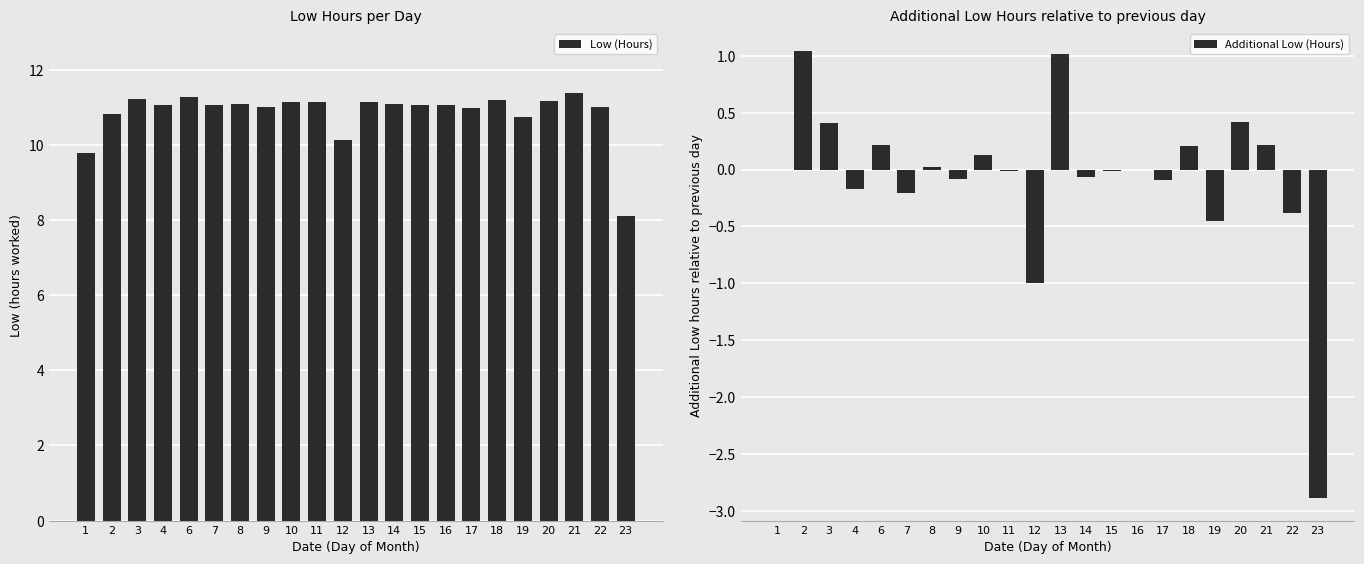

Does the chart contain stacked bars?

No